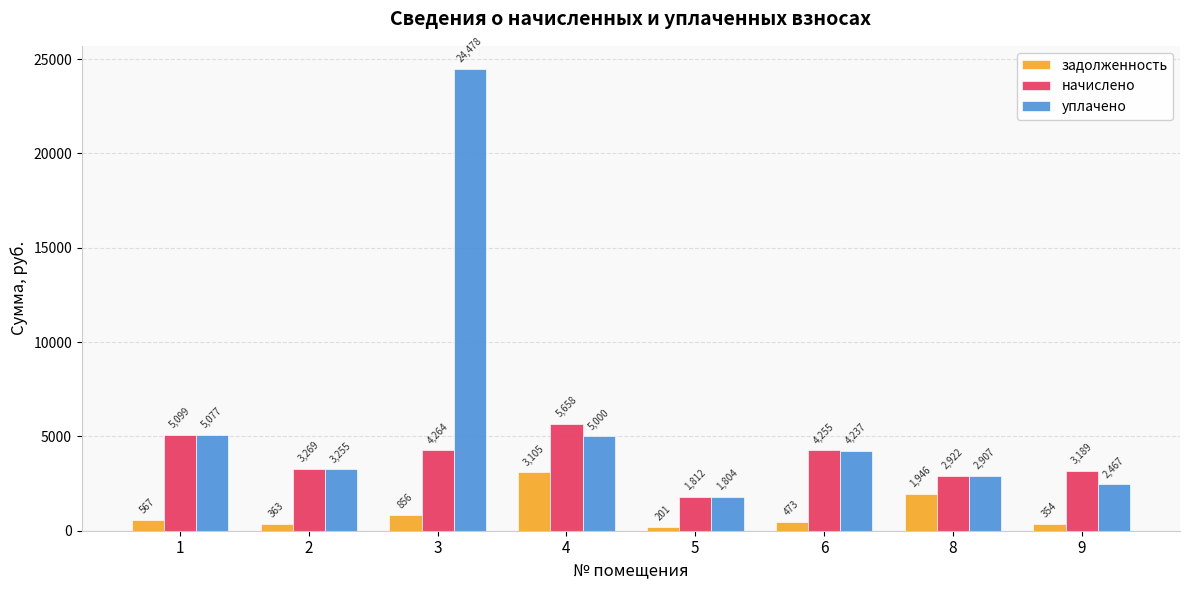

Which series has the largest total across all categories?

уплачено